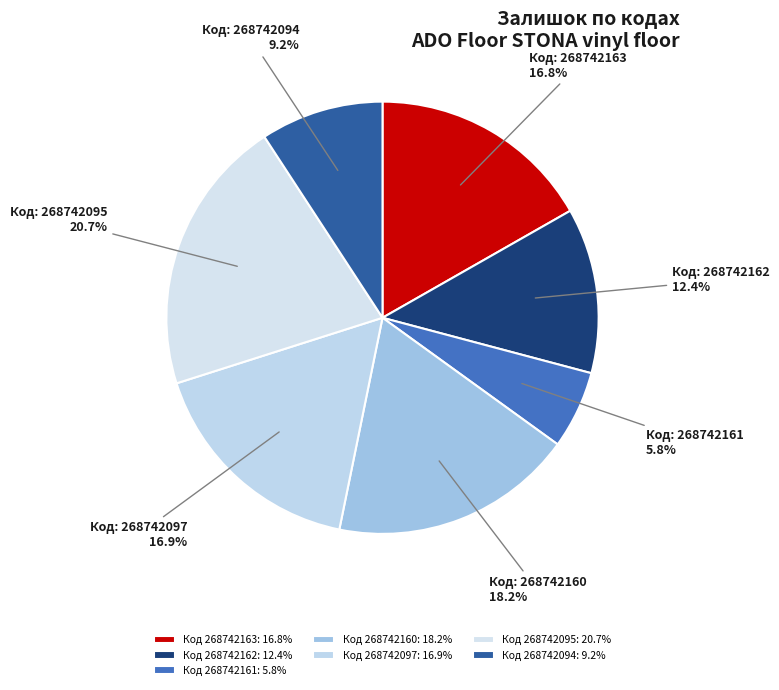

Which category has the smallest portion of the pie?

268742161